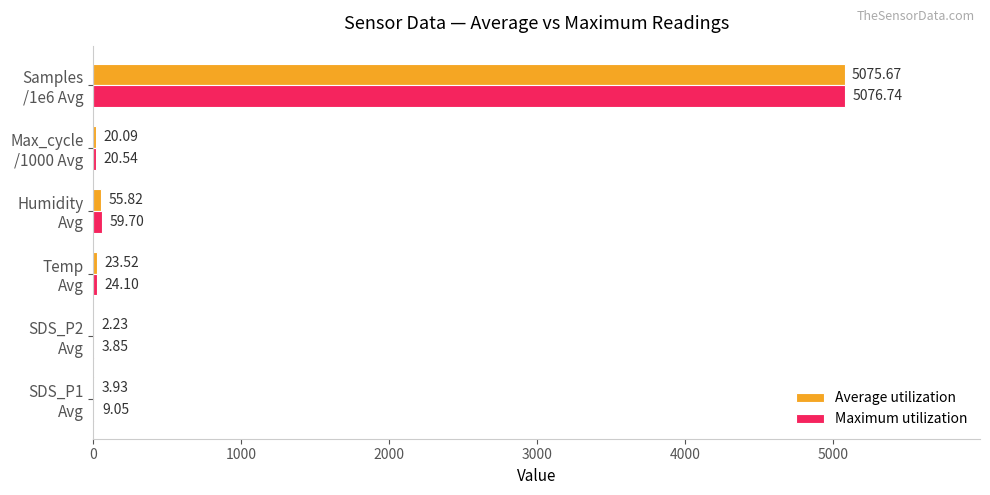

Which series has the widest spread of values?

Average utilization